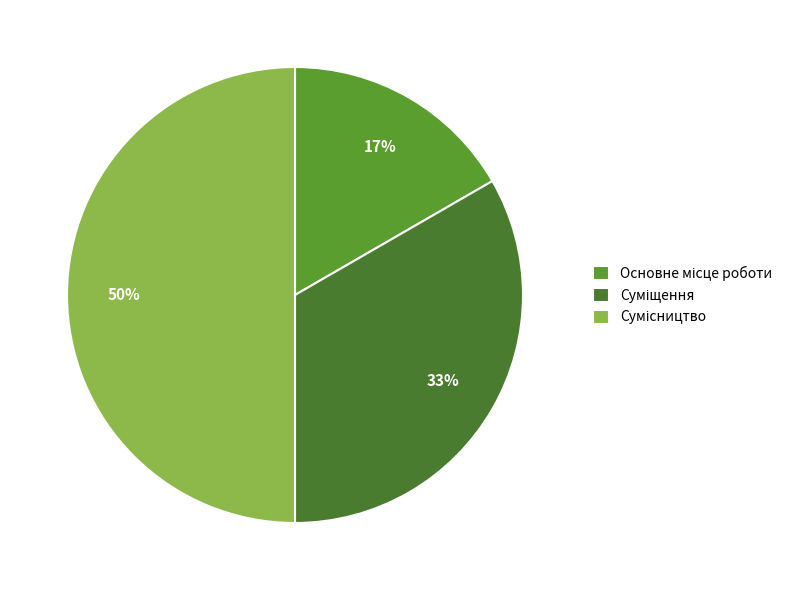

Which slice is the smallest?

Основне місце роботи